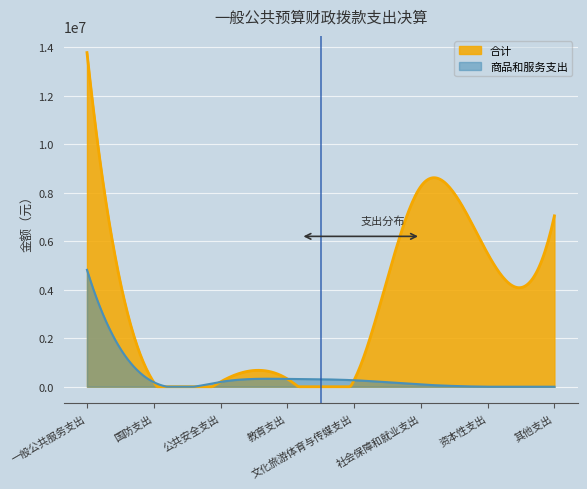

Reading right to left, extract all data points from this chart.

合计: 7049354.2	5492143.9	8263588.8	268243.6	323125.0	199828.0	187341.3	13783407.9
商品和服务支出: 0.0	0.0	92698.9	267573.6	323125.0	199828.0	187341.3	4820765.0